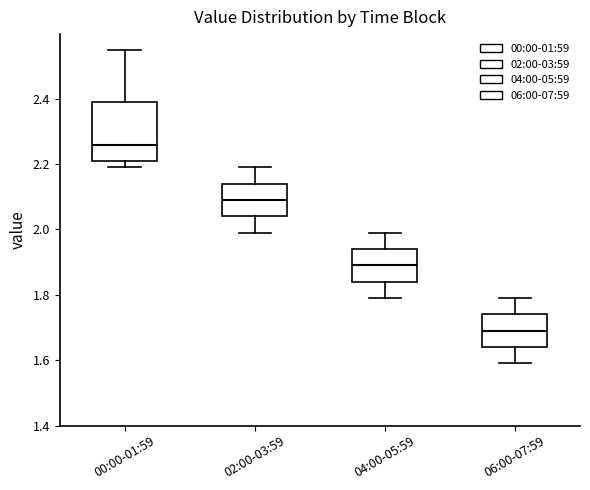

Which box has the highest median line?

00:00-01:59